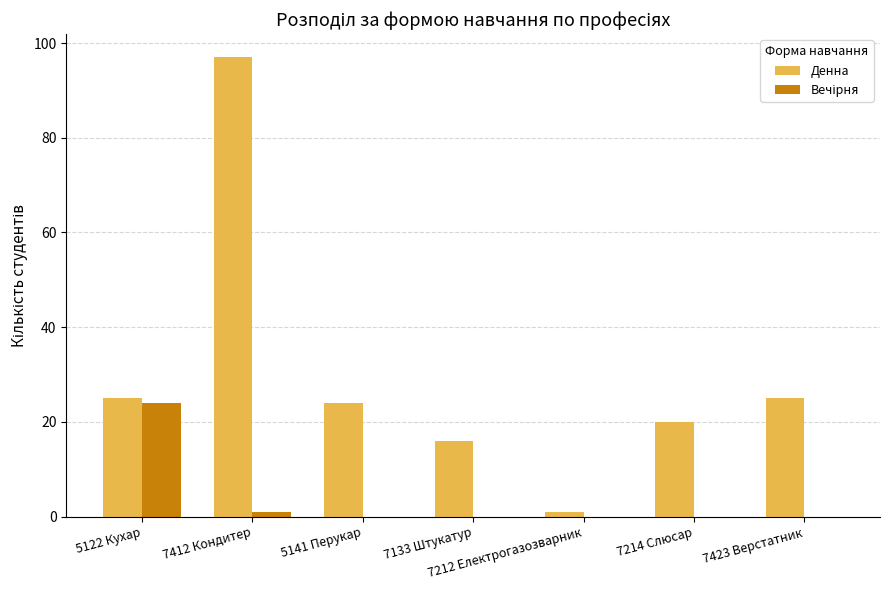

What is the greatest value displayed?

97